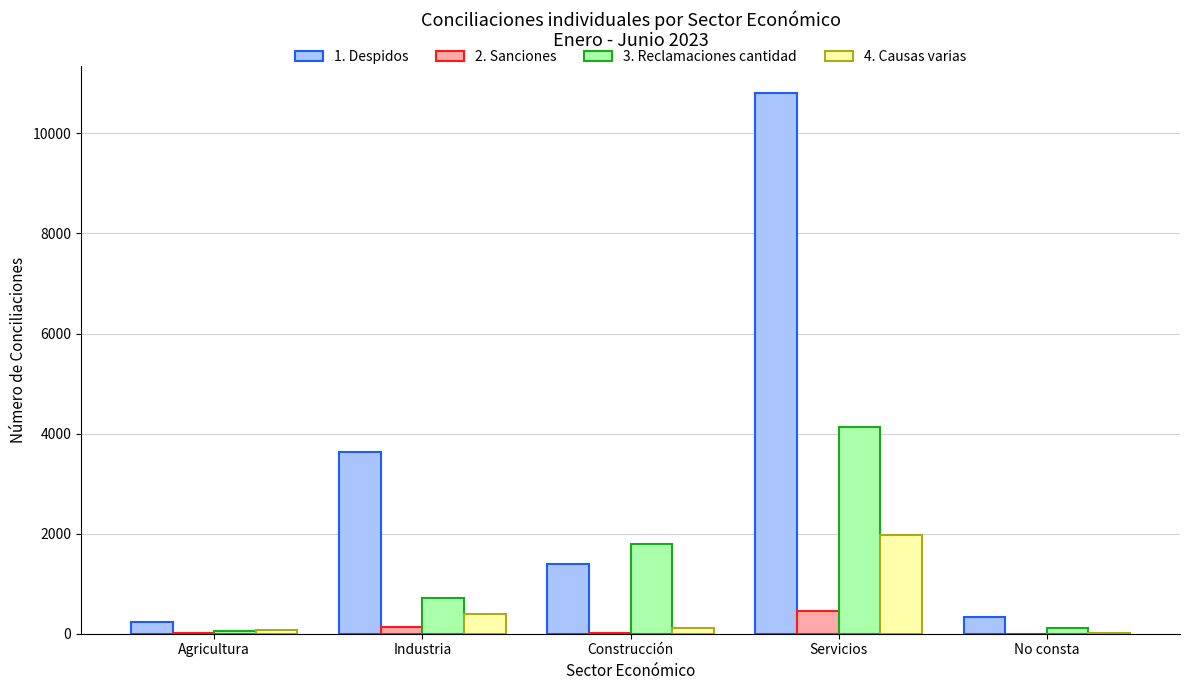

The 3. Reclamaciones cantidad series shows 6431 at Servicios. True or false?

False